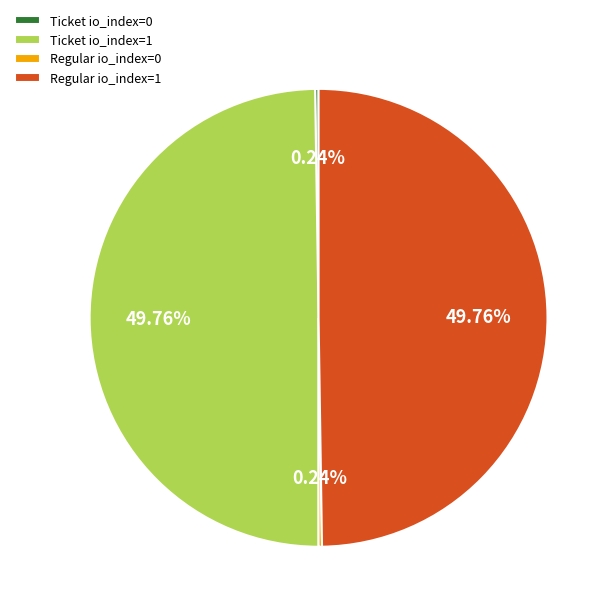

Is the sum of Ticket io_index=1 and Regular io_index=1 greater than half?

Yes